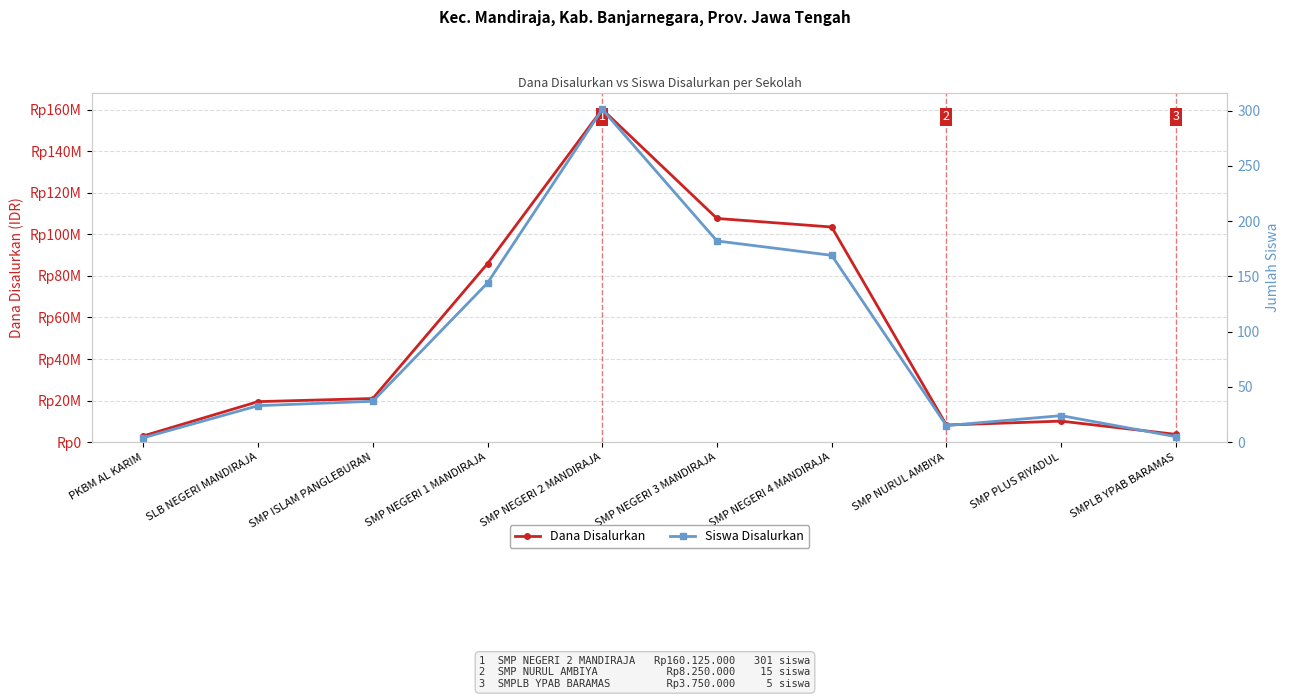

Which has a higher value, SMP NURUL AMBIYA or PKBM AL KARIM?

SMP NURUL AMBIYA